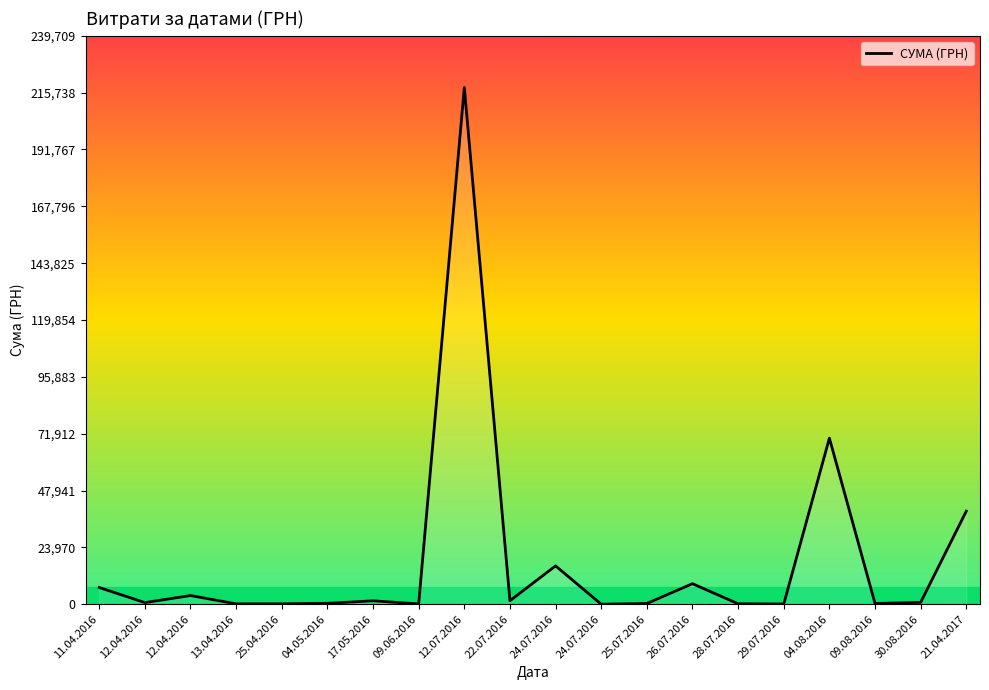

What is the difference between the second highest and minimum values?

70029.7